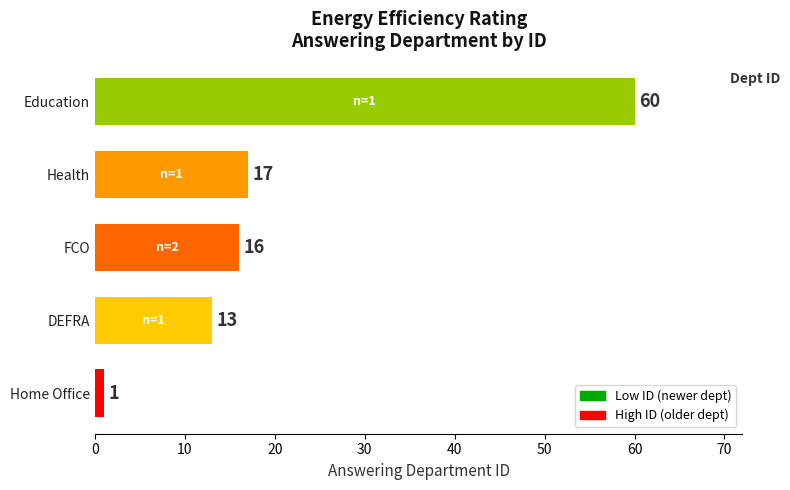

Is it true that the value at FCO is 16?

True